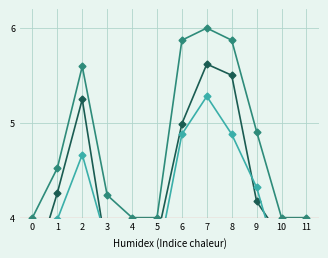

Rank the categories by Priemer value from lowest to highest.

0, 3, 4, 5, 10, 11, 9, 1, 6, 2, 8, 7